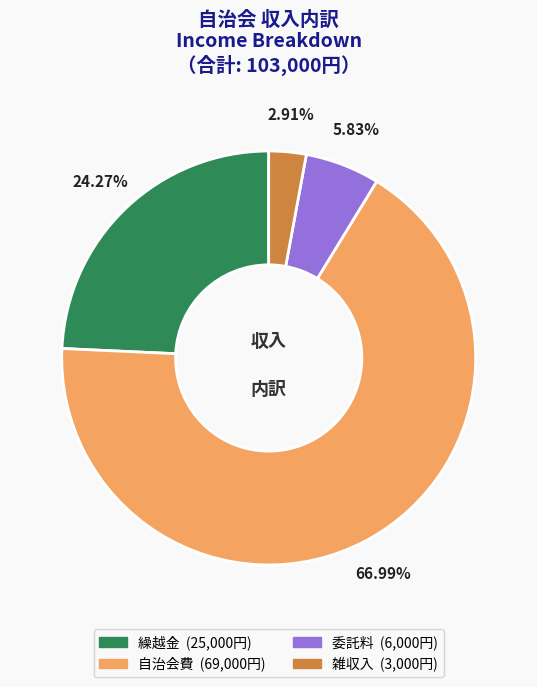

What percentage is NOT represented by 自治会費?

33.0%